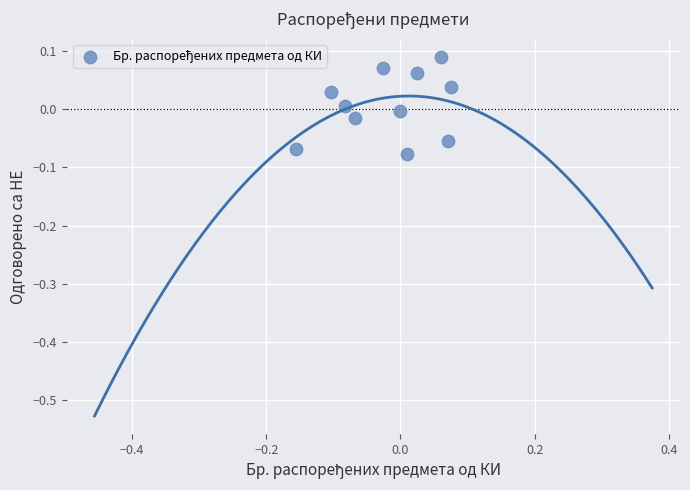

Count the number of points in this scatter plot.

11